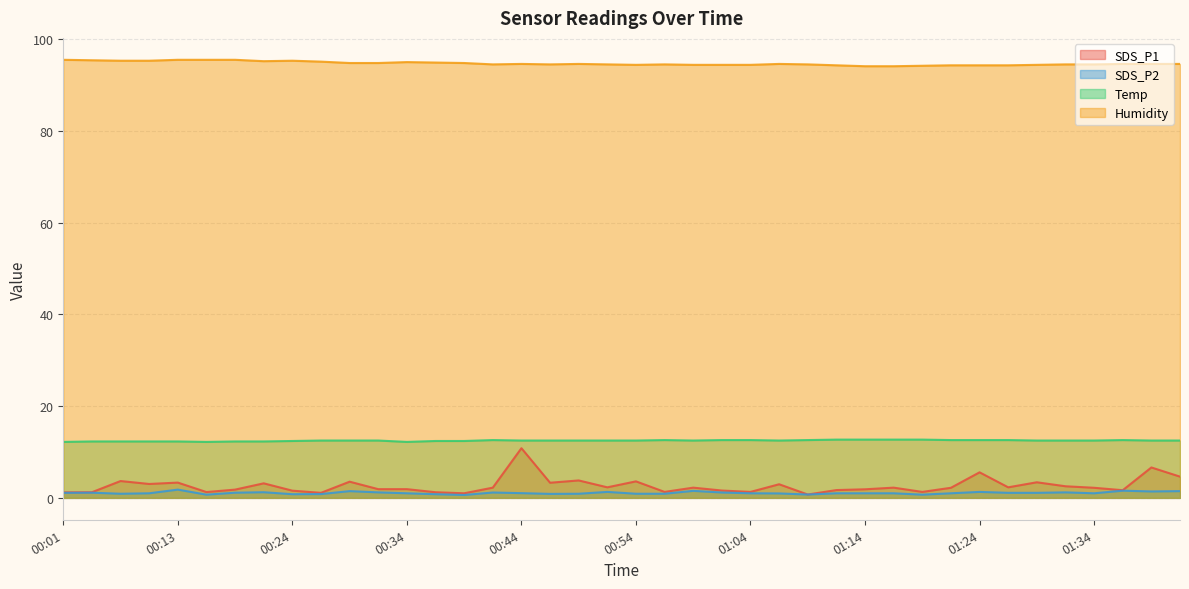

Rank the series at 00:46 from lowest to highest value.

SDS_P2, SDS_P1, Temp, Humidity